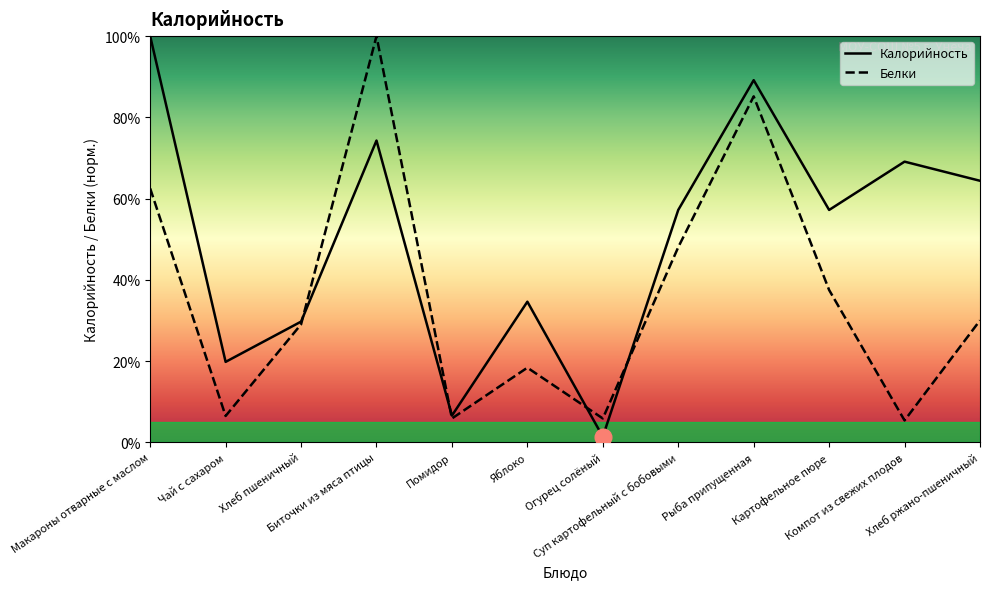

What is the difference between the maximum and second lowest values in the Белки series?

94.1